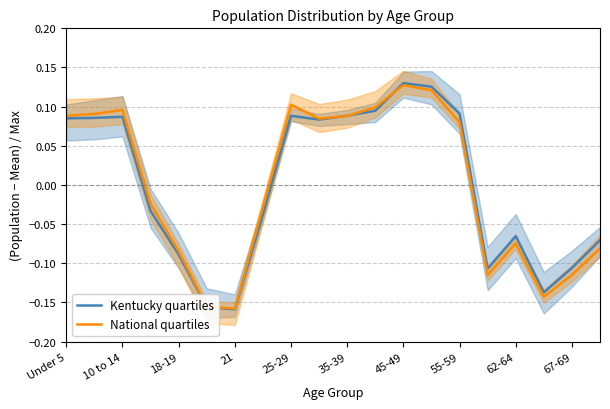

In National quartiles, how many points are lower than both neighbors (excluding endpoints)?

4